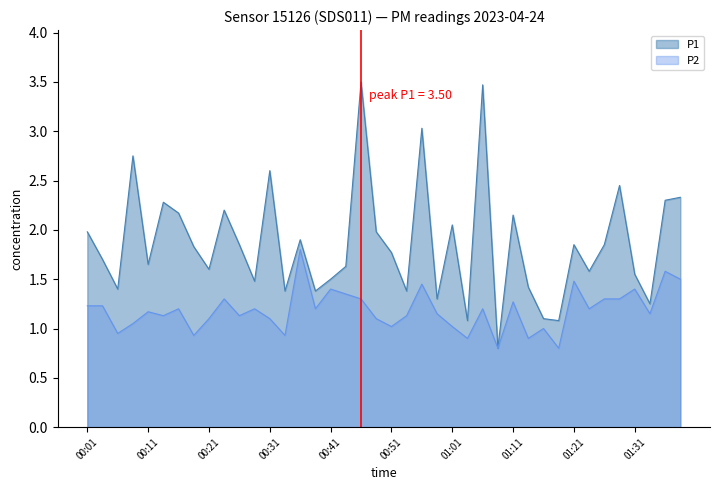

Which series has the largest range (max minus min)?

P1